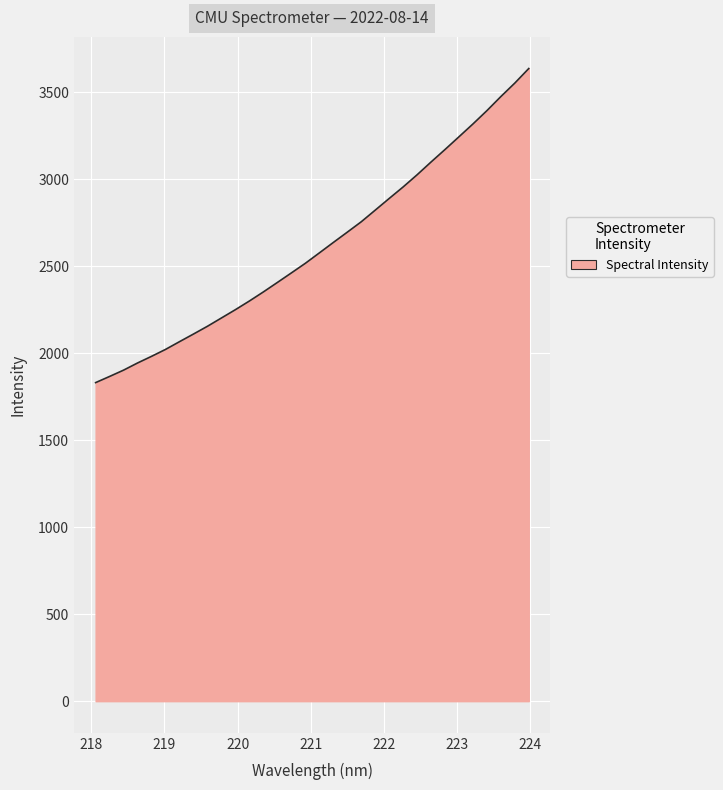

What is the maximum value shown in the chart?

3636.2